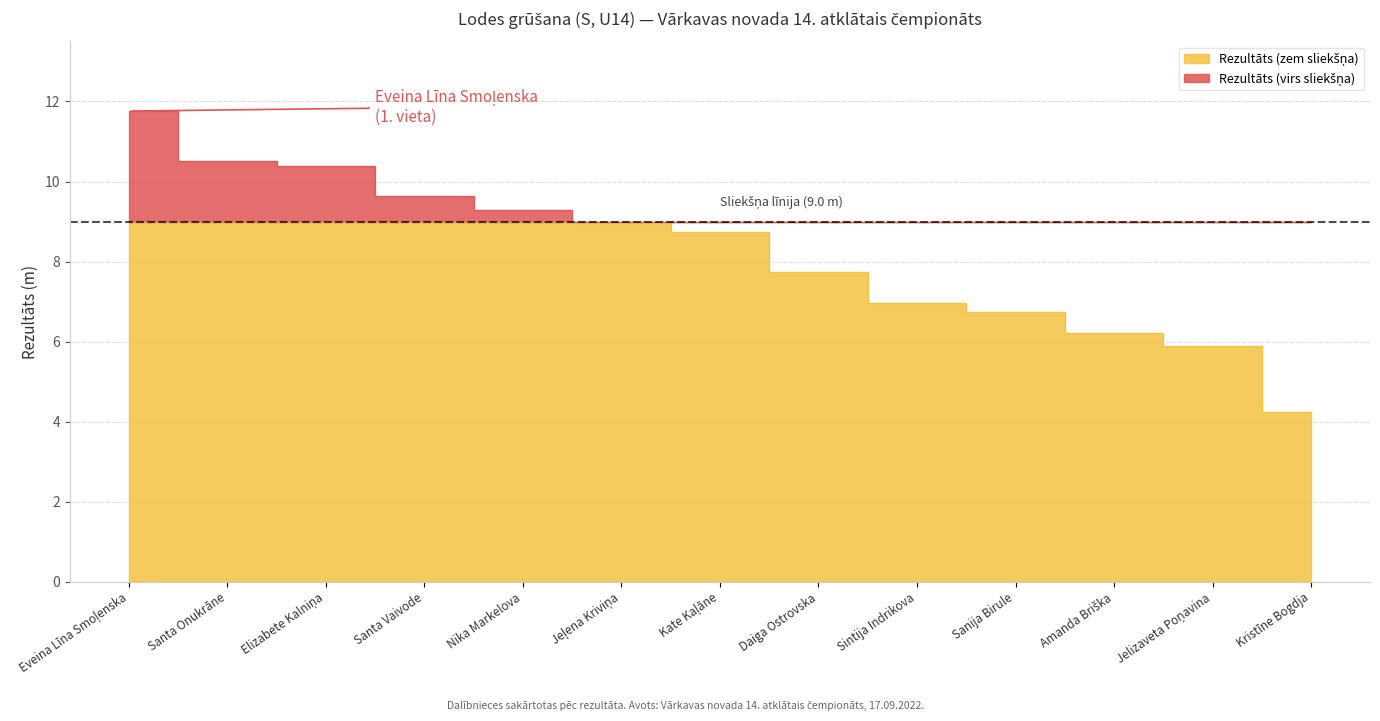

How many lines are shown in the chart?

1